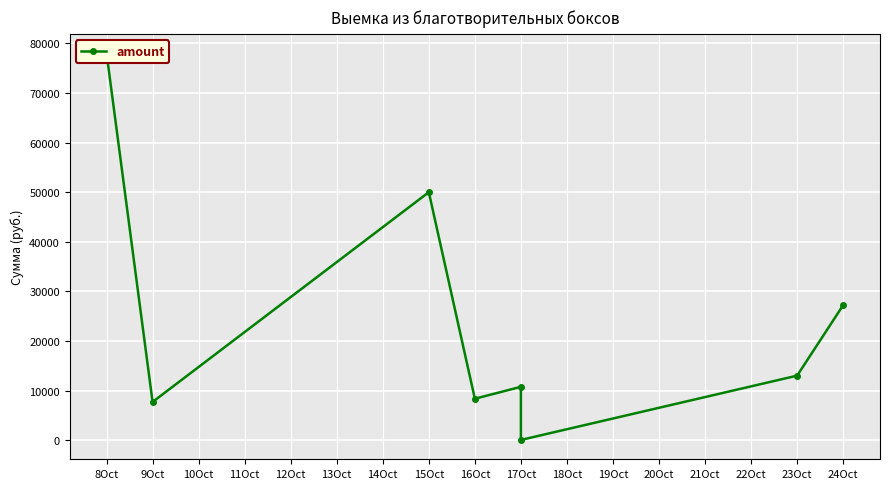

True or false: the data shows 30 at 17Oct.

False